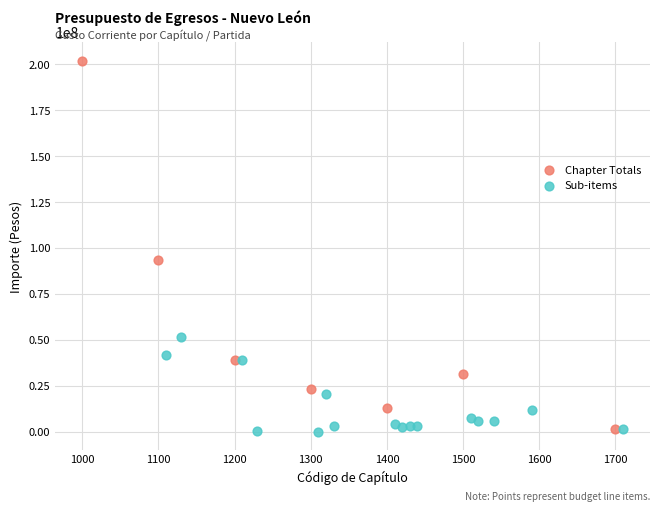

Which series reaches the maximum Y coordinate?

Chapter Totals